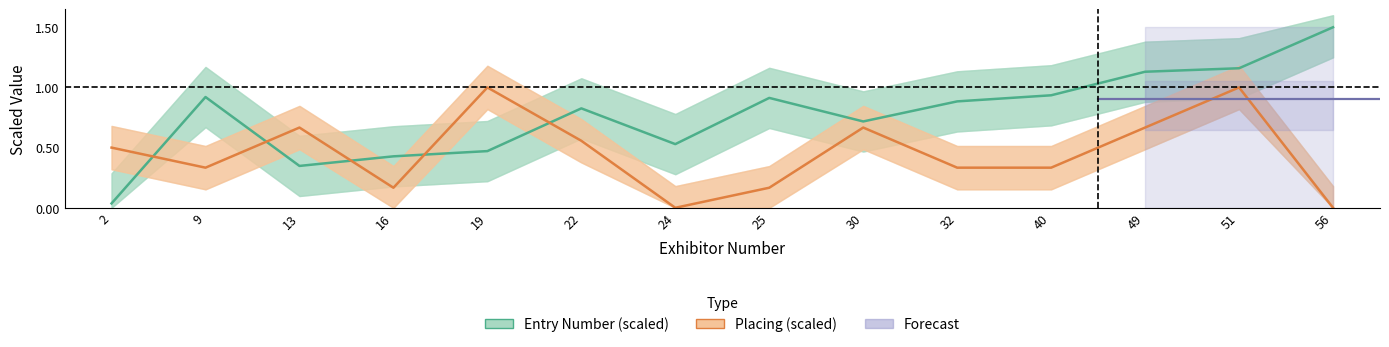

Is the value of Placing (scaled) at 49 greater than the value of Entry Number (scaled) at 24?

Yes